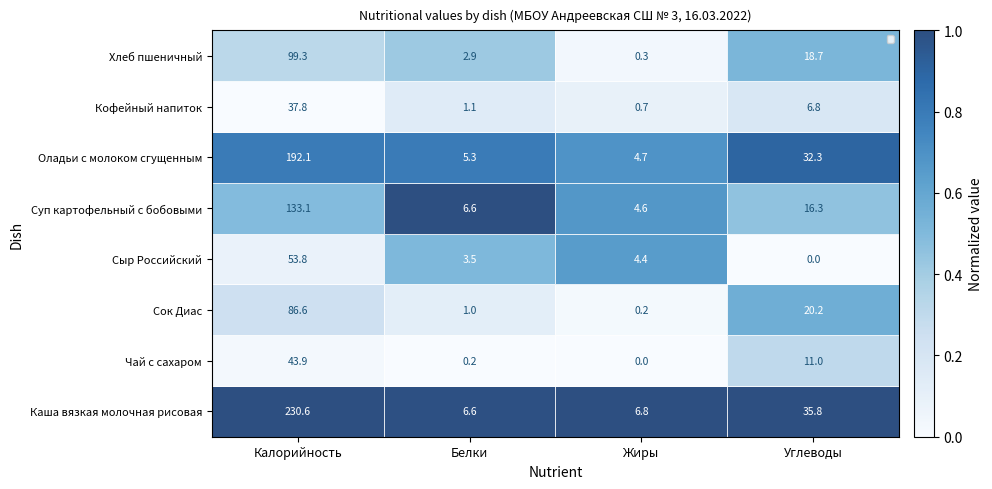

List the series in order of their peak value, lowest first.

Кофейный напиток, Чай с сахаром, Сыр Российский, Сок Диас, Хлеб пшеничный, Суп картофельный с бобовыми, Оладьи с молоком сгущенным, Каша вязкая молочная рисовая